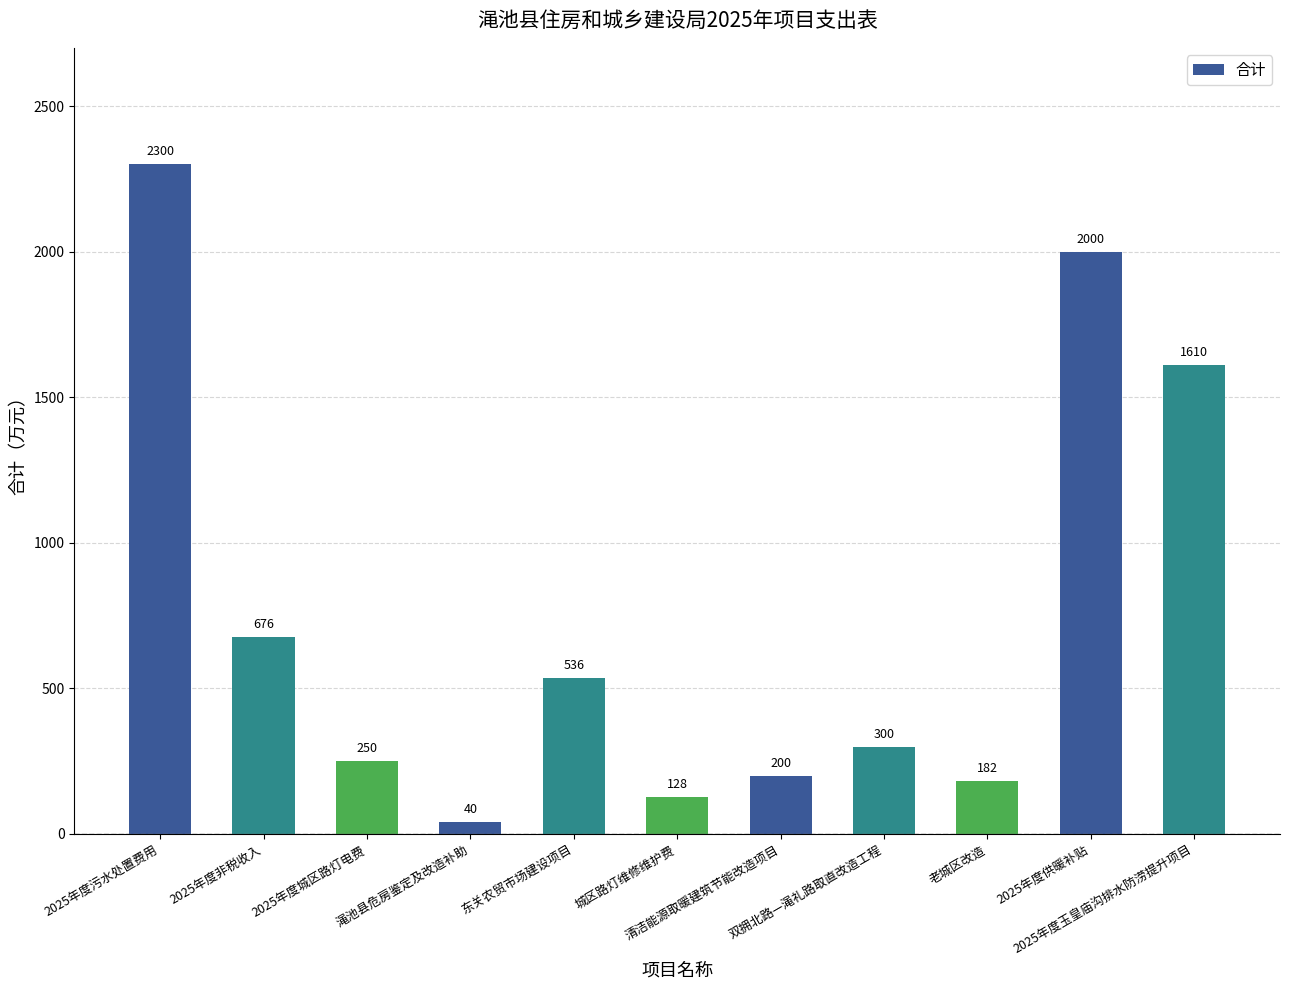

Which label corresponds to the smallest value in the chart?

渑池县危房鉴定及改造补助